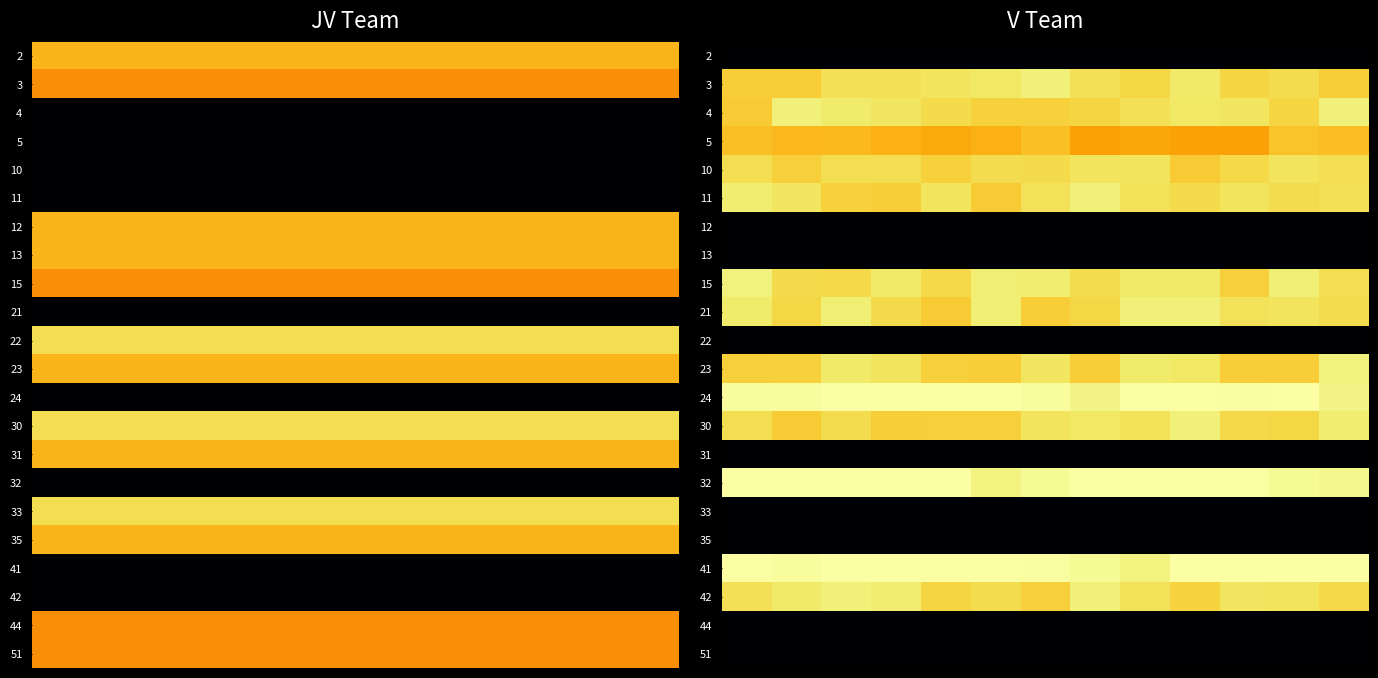

Count the number of categories in the chart.

13